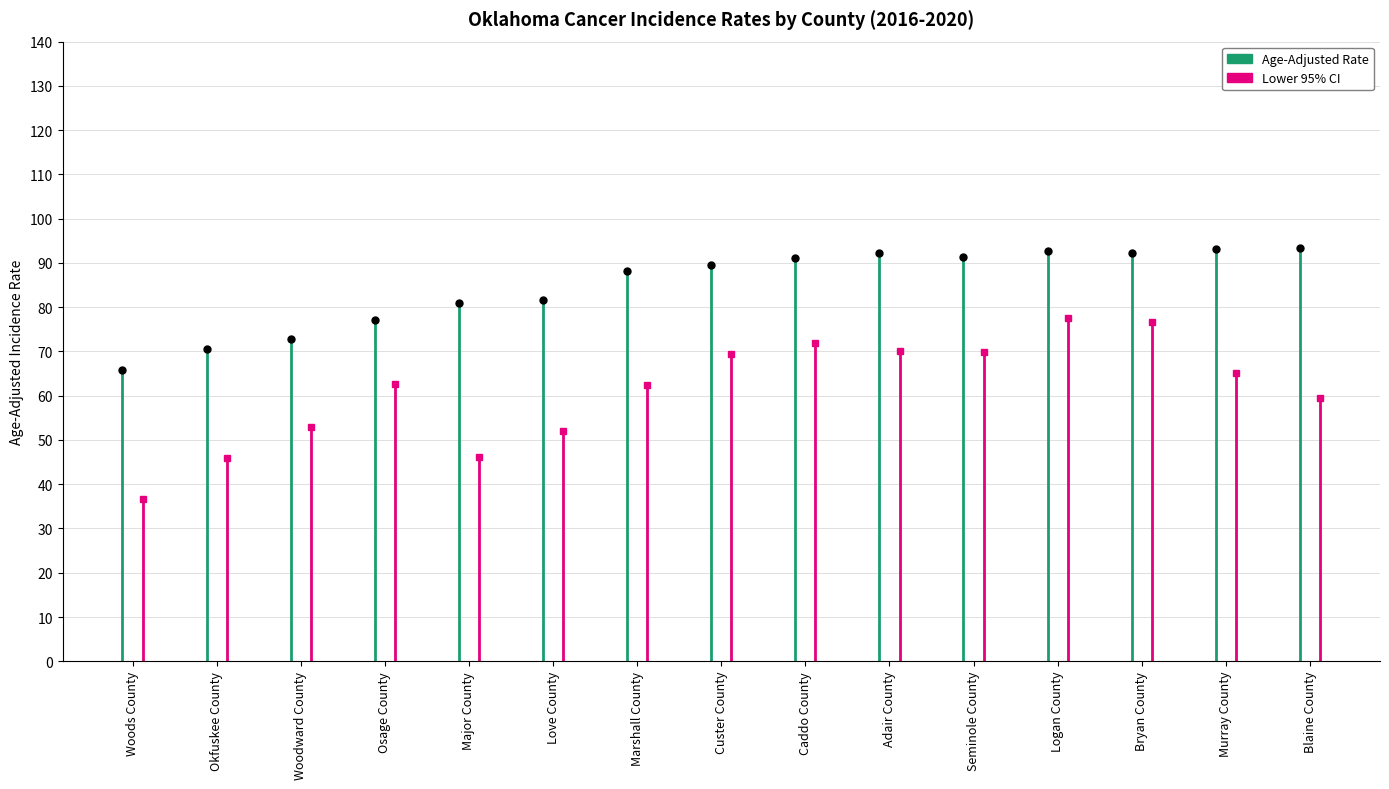

At which label does Age-Adjusted Rate reach its minimum?

Woods County